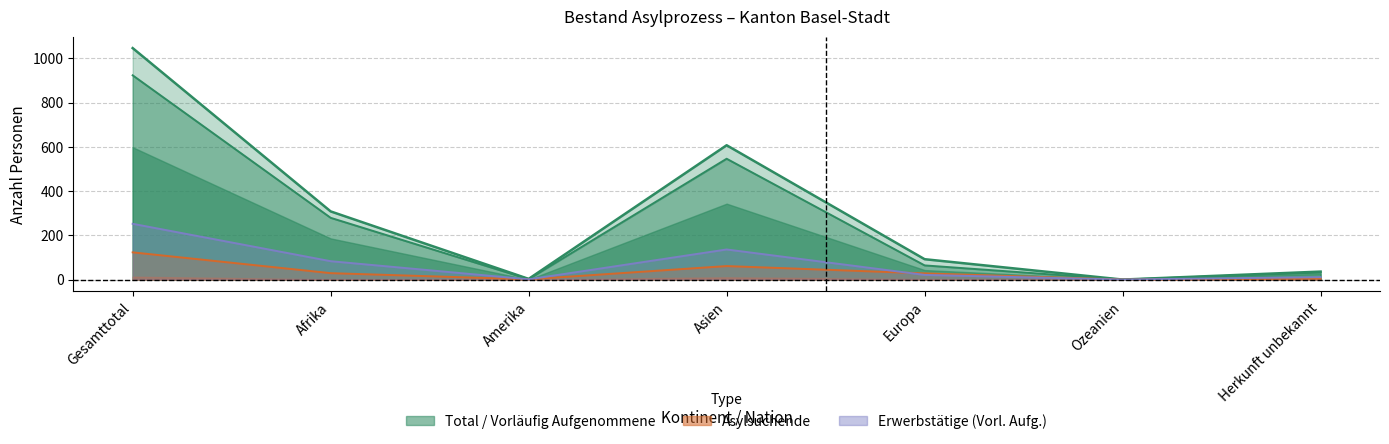

What is the sum of the Asylsuchende Total values at Gesamttotal and Amerika?

124